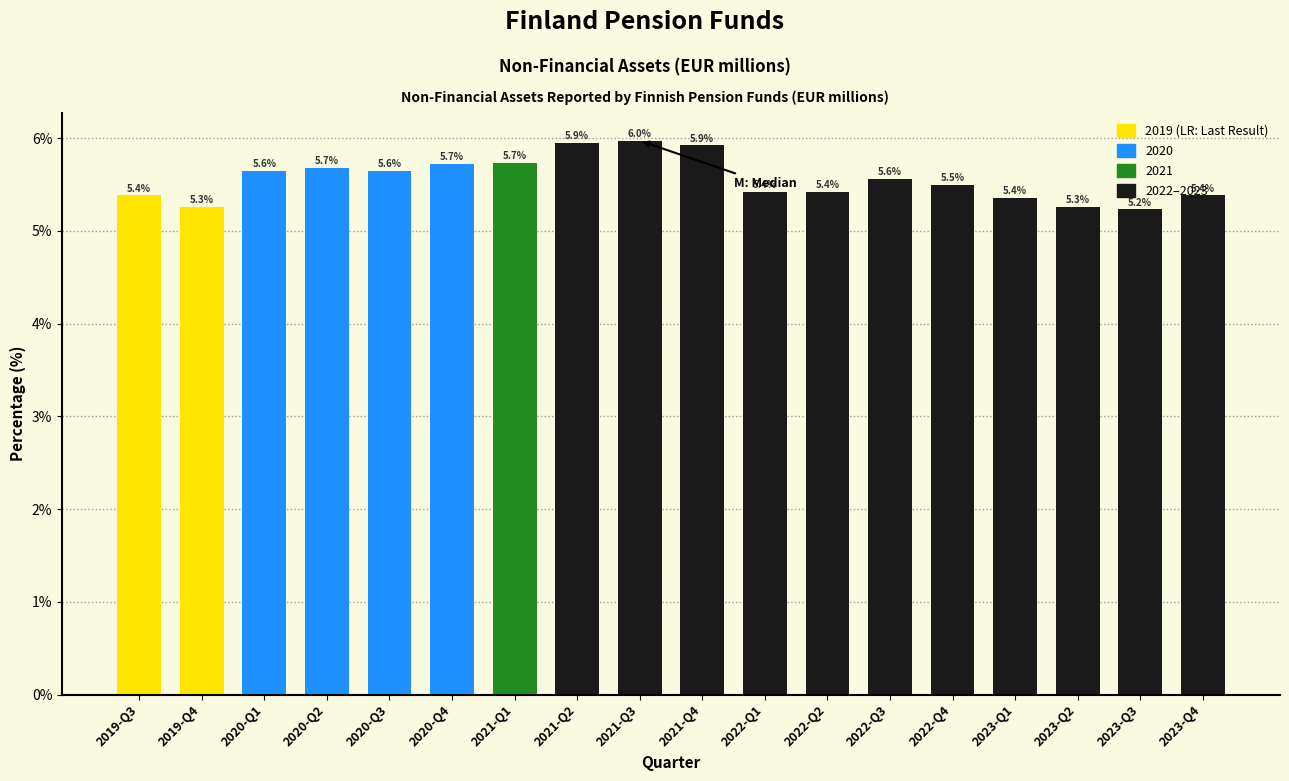

What is the label of the 9th bar from the right?

2021-Q4